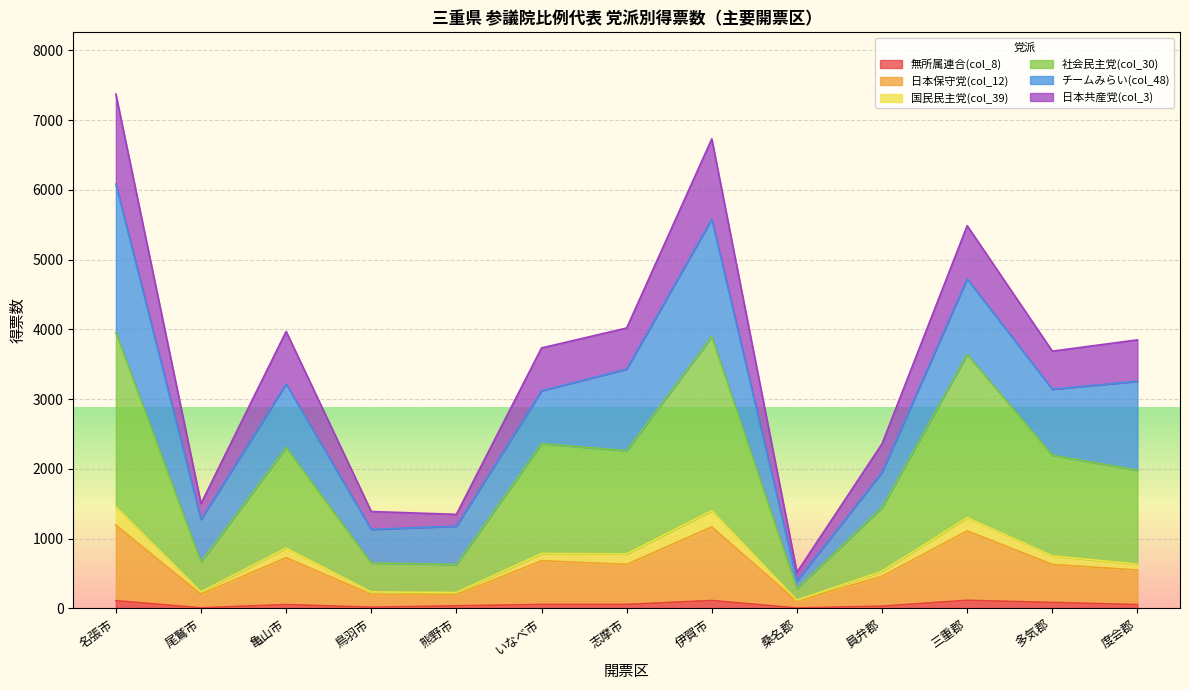

At which category is the sum across all series the highest?

名張市